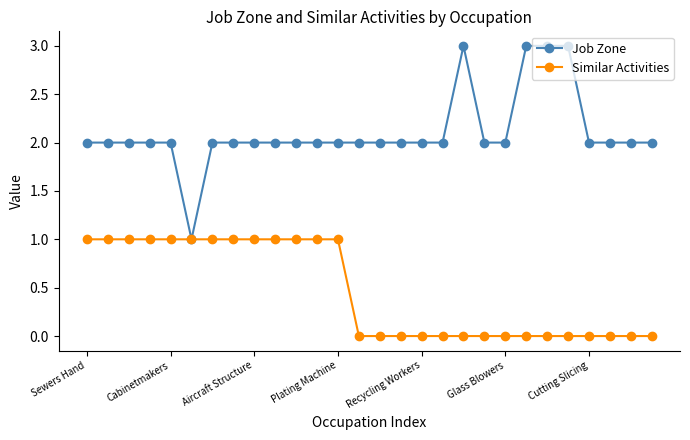

Which series has the largest range (max minus min)?

Job Zone